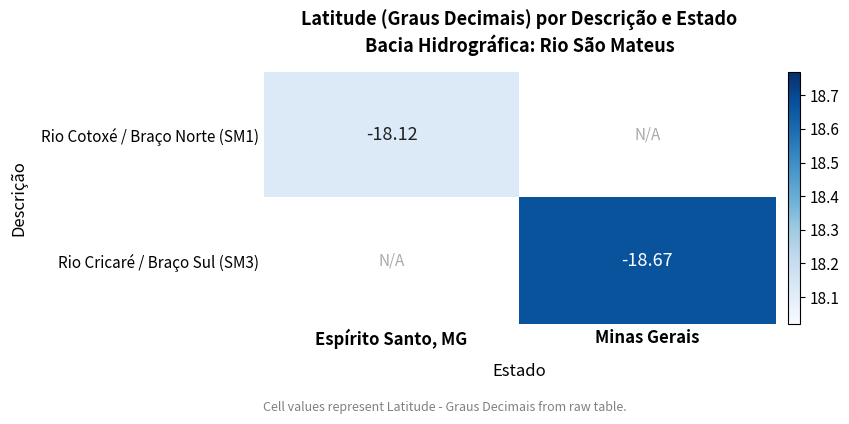

Is the value of Rio Cricaré / Braço Sul (SM3) at Minas Gerais greater than the value of Rio Cotoxé / Braço Norte (SM1) at Espírito Santo, MG?

No